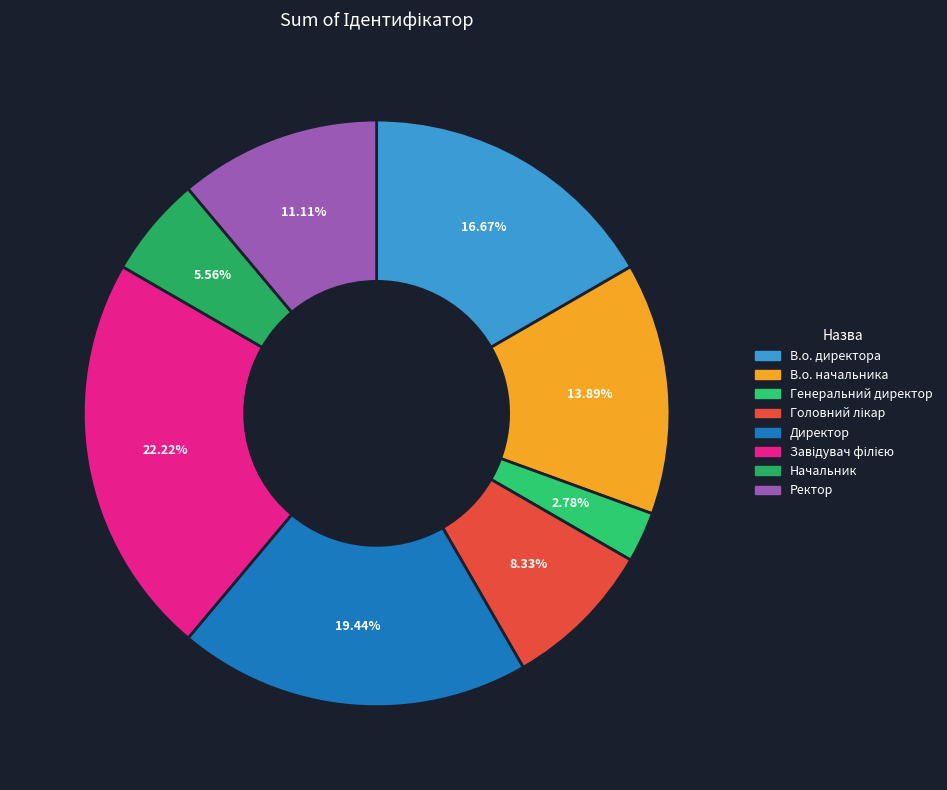

What is the largest slice in the pie chart?

Завідувач філією